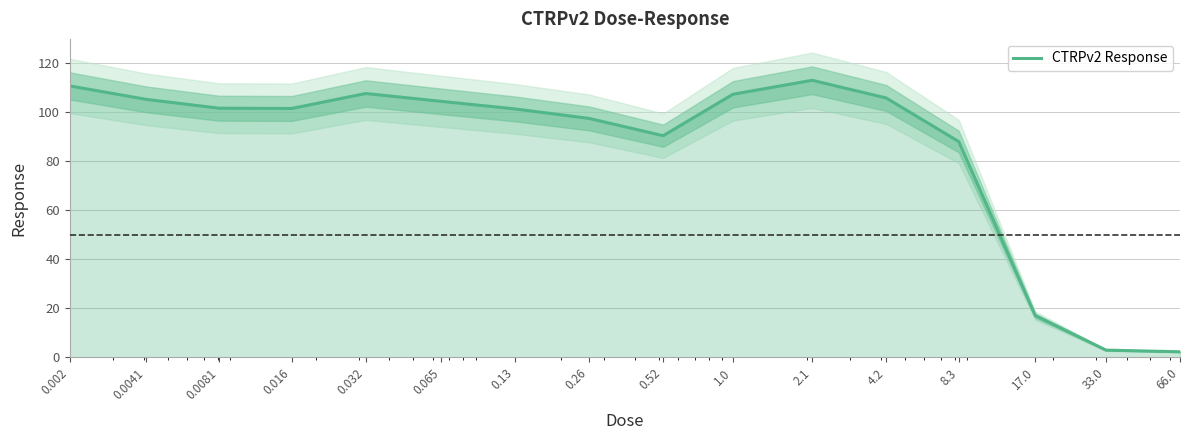

Reading left to right, extract all data points from this chart.

110.8	105.3	101.7	101.6	107.7	104.5	101.4	97.5	90.5	107.4	113.1	105.9	88.1	17.0	2.9	2.3